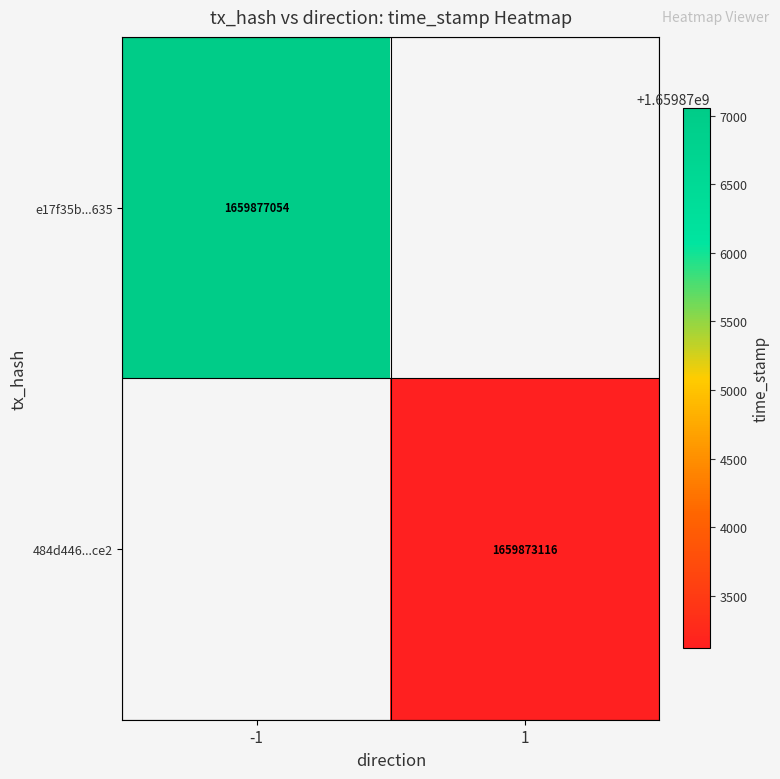

Is it true that 484d446...ce2 equals 678011831 at 1?

False